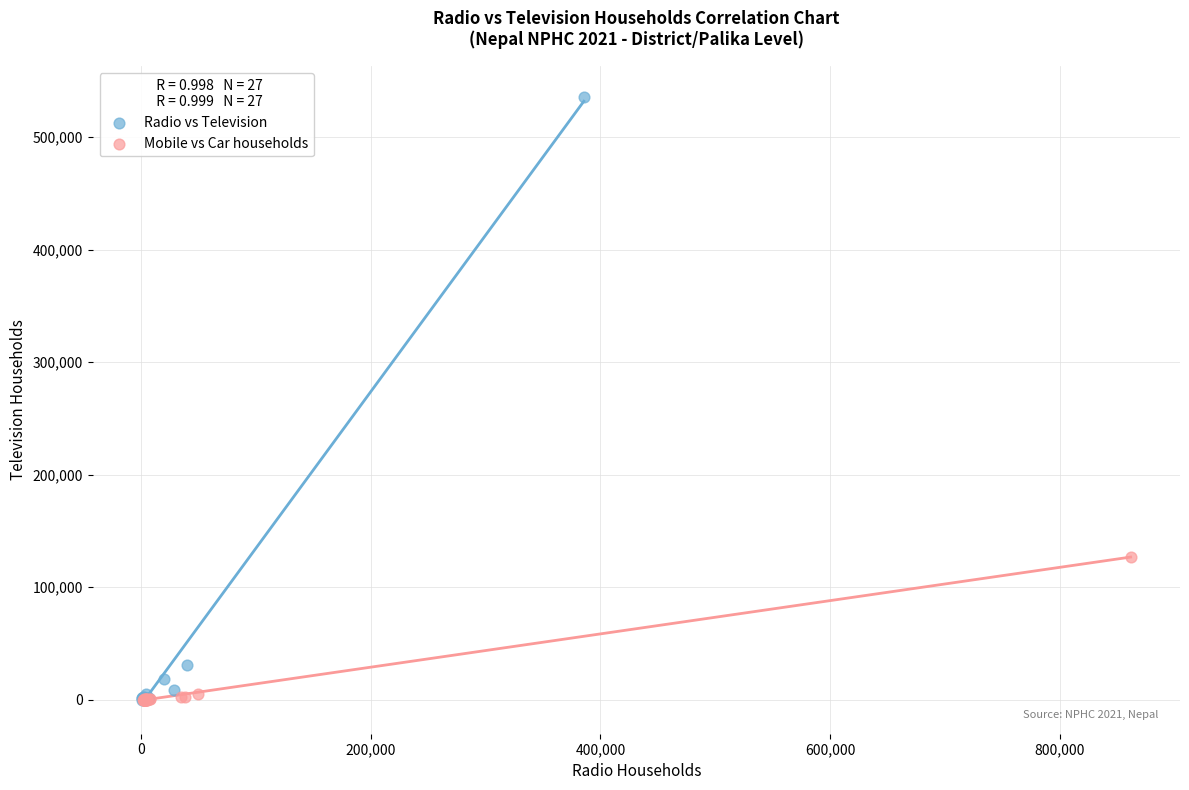

What are all the series names shown in the legend?

Radio vs Television, Mobile vs Car households